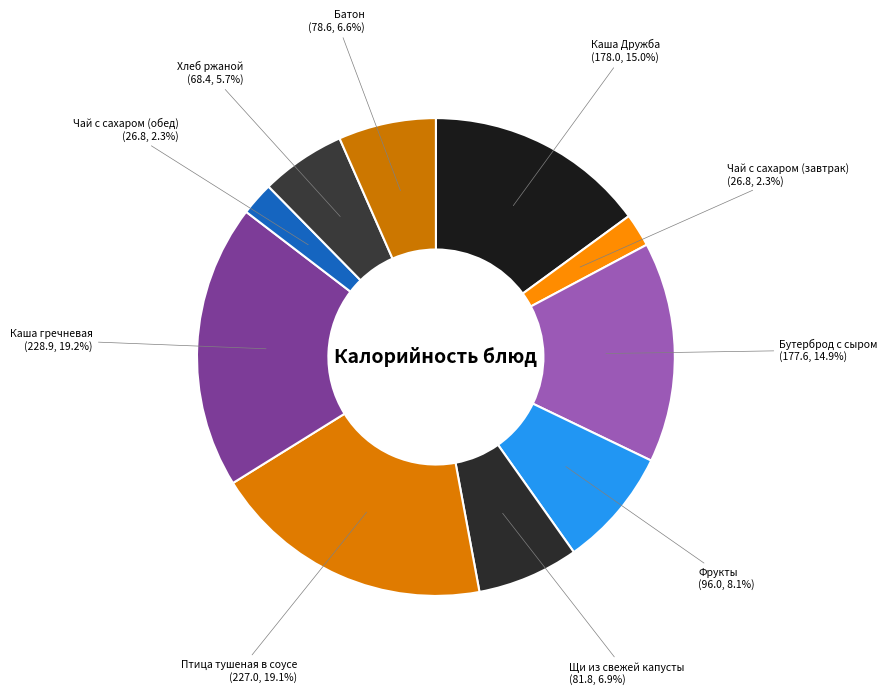

How many segments does this pie chart have?

10